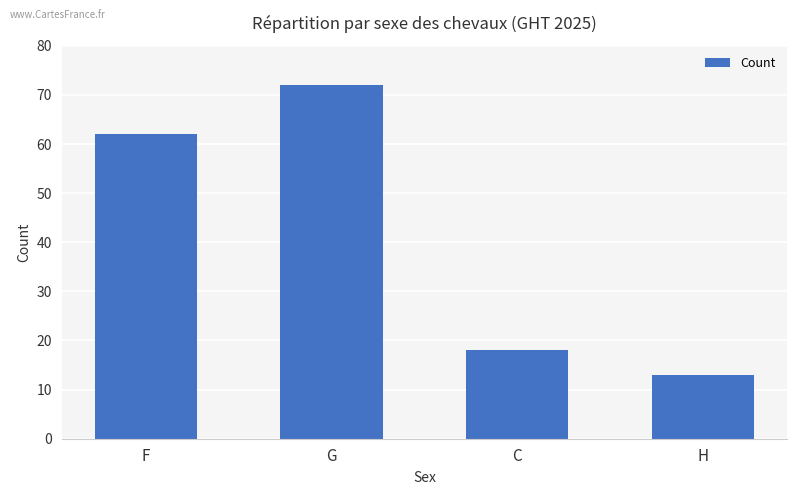

Rank the categories by value from highest to lowest.

G, F, C, H